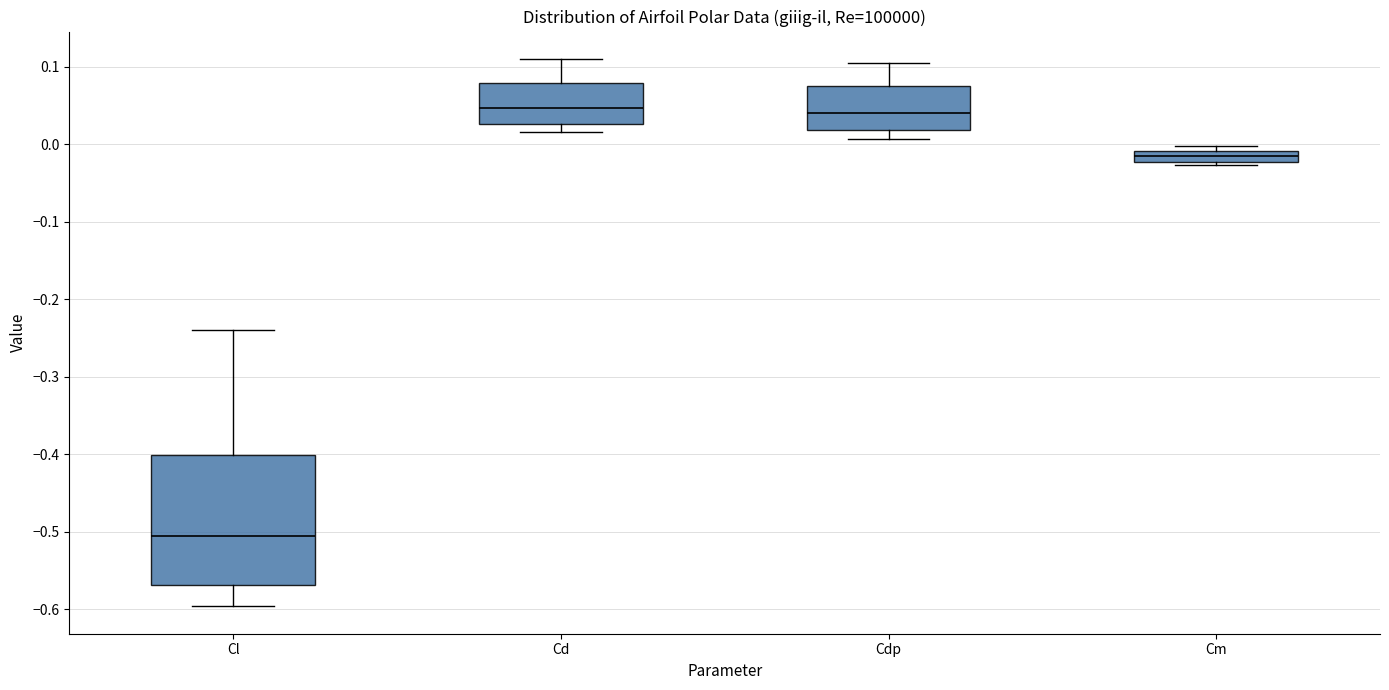

Which box is the tallest, from its lower edge to its upper edge?

Cl